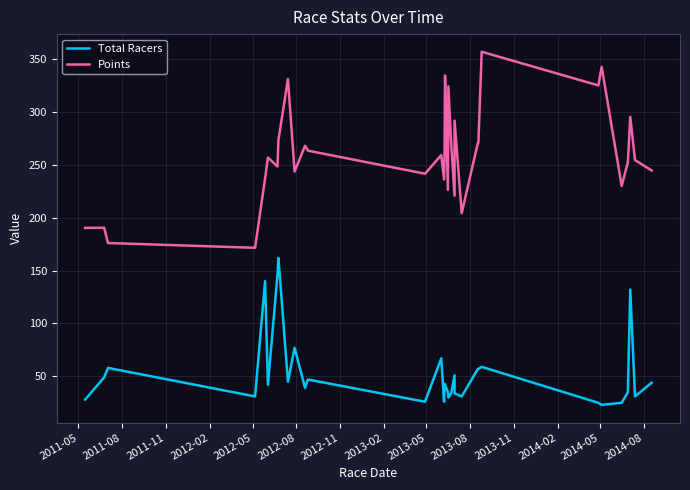

Rank the series by their average value, from lowest to highest.

Total Racers, Points